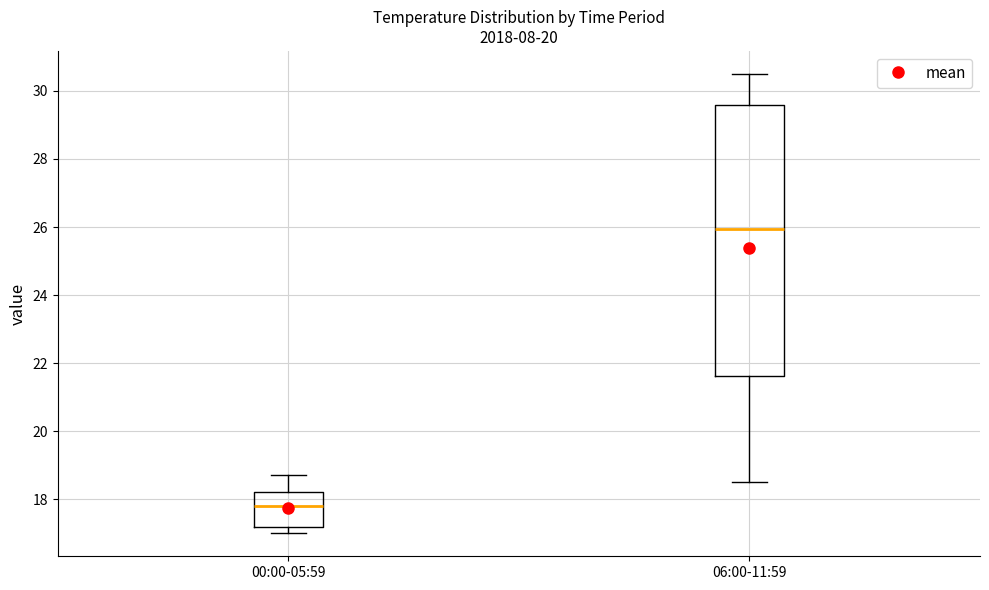

Reading left to right, read every box against the y-axis: the position of its median line, the range the box covers, and the ends of its whiskers. The values are not printed on the chart, so give them approximately, as read against the axis.

00:00-05:59: median 17.8, box 17.2 to 18.2, whiskers 17.0 to 18.8
06:00-11:59: median 26.0, box 21.6 to 29.6, whiskers 18.6 to 30.6